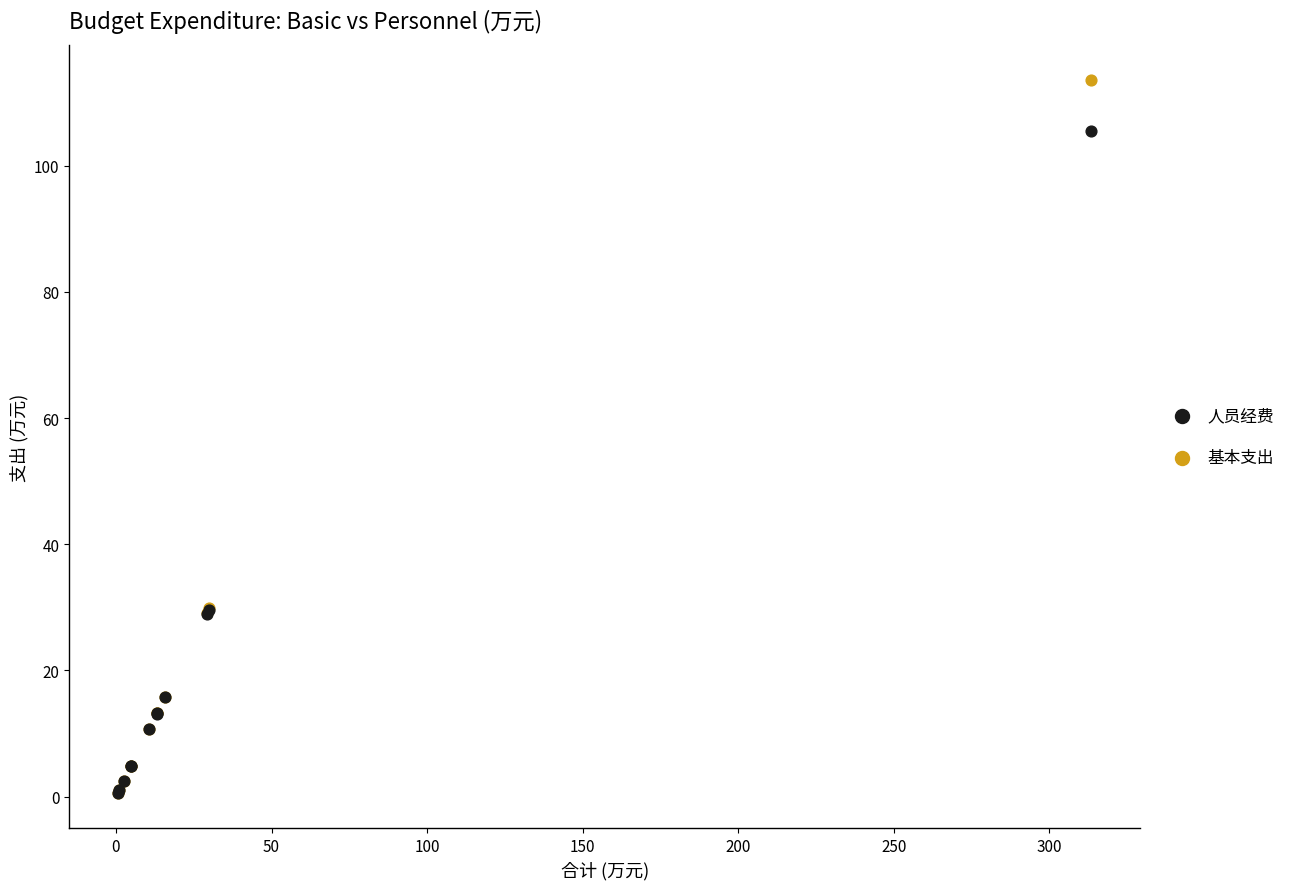

What are all the series names shown in the legend?

人员经费, 基本支出